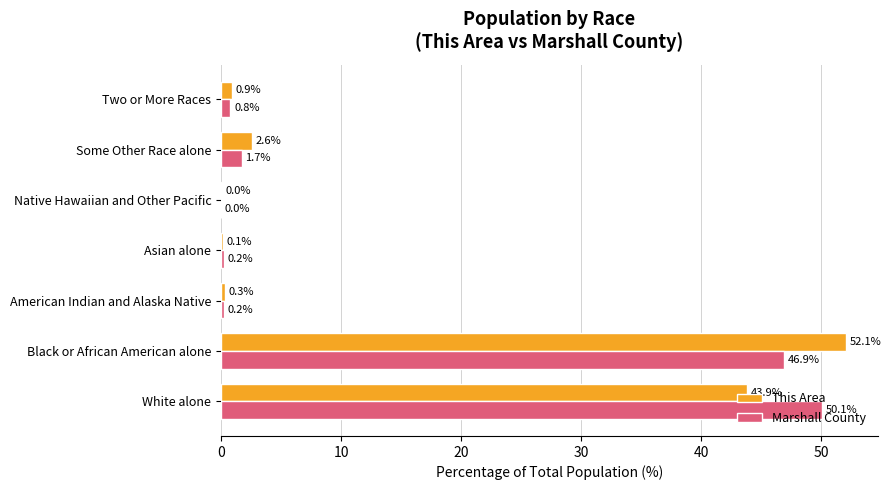

The Marshall County series shows 1.7 at Some Other Race alone. True or false?

True